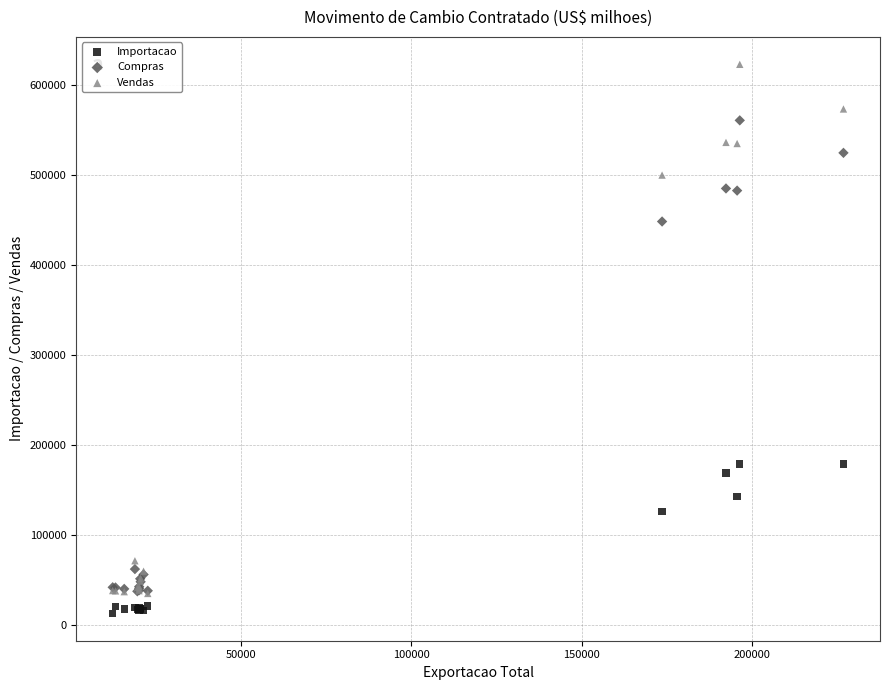

What are all the series names shown in the legend?

Importacao, Compras, Vendas